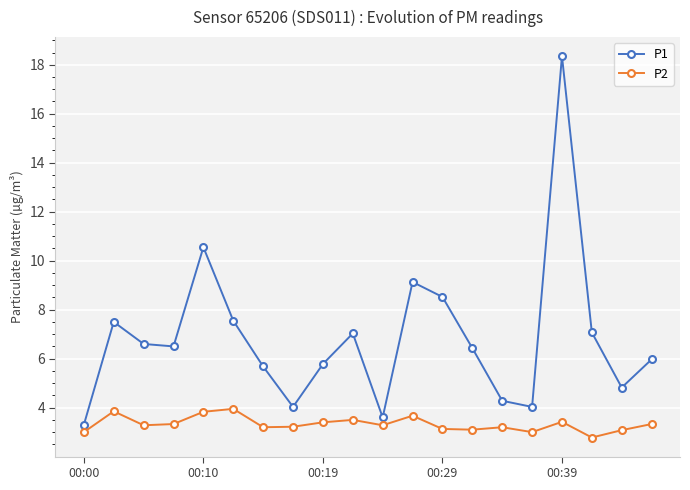

List the series in order of their peak value, highest first.

P1, P2